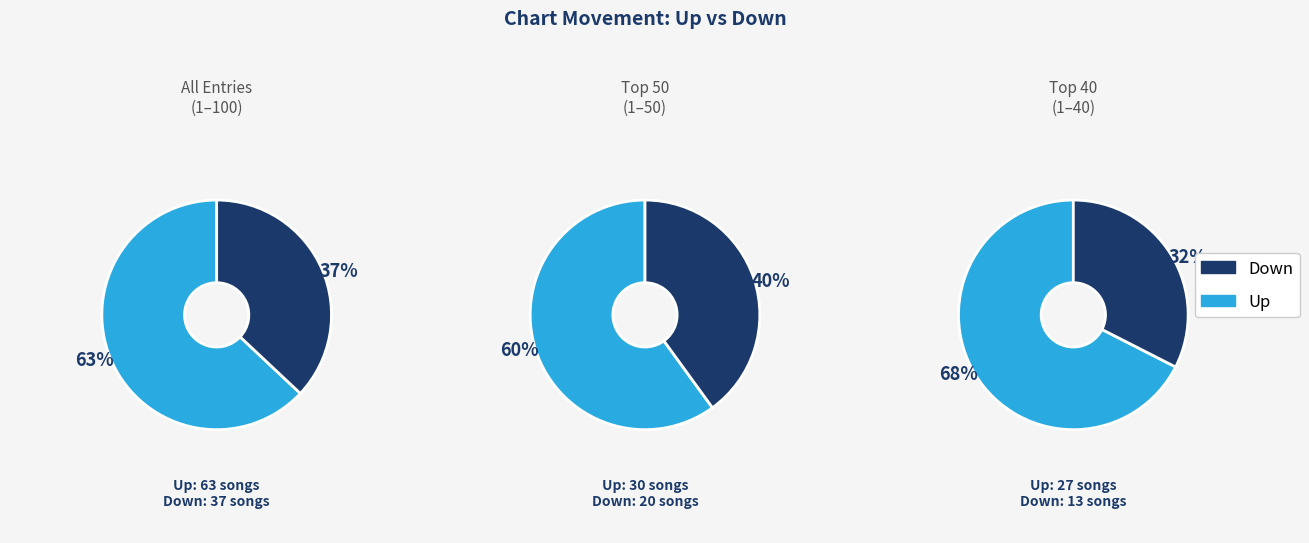

Combined, do up and down account for over 50%?

Yes